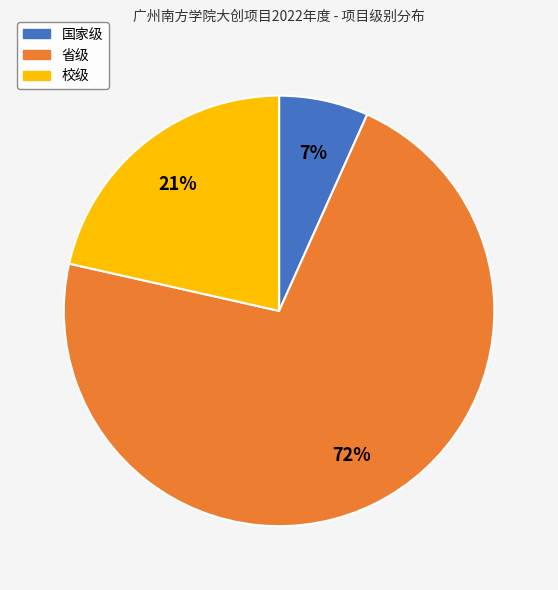

What percentage is the 校级 slice, to the nearest percent?

21%